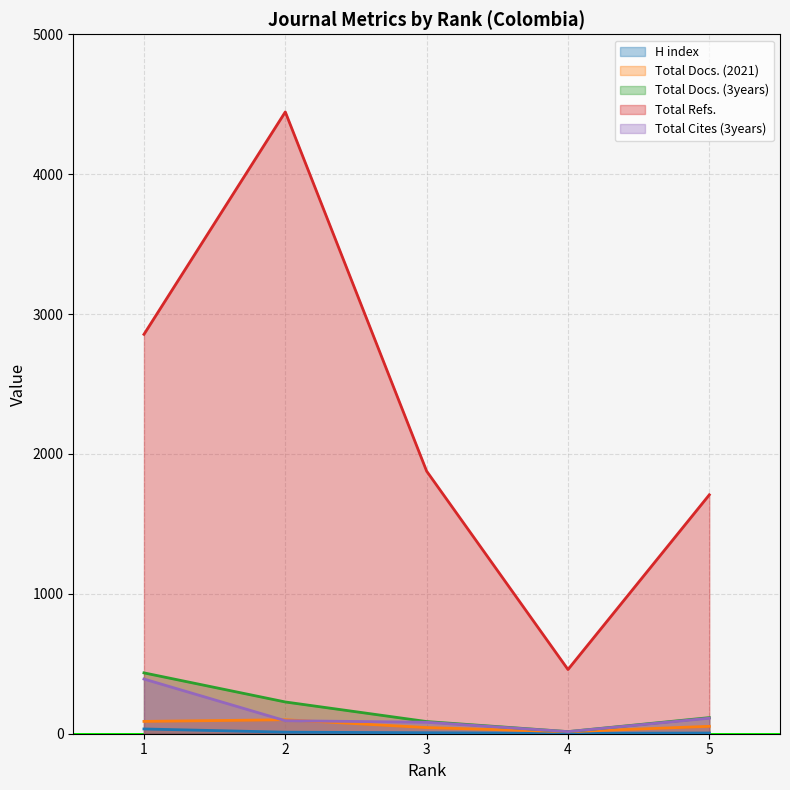

At which label is H index closest to 18?

2